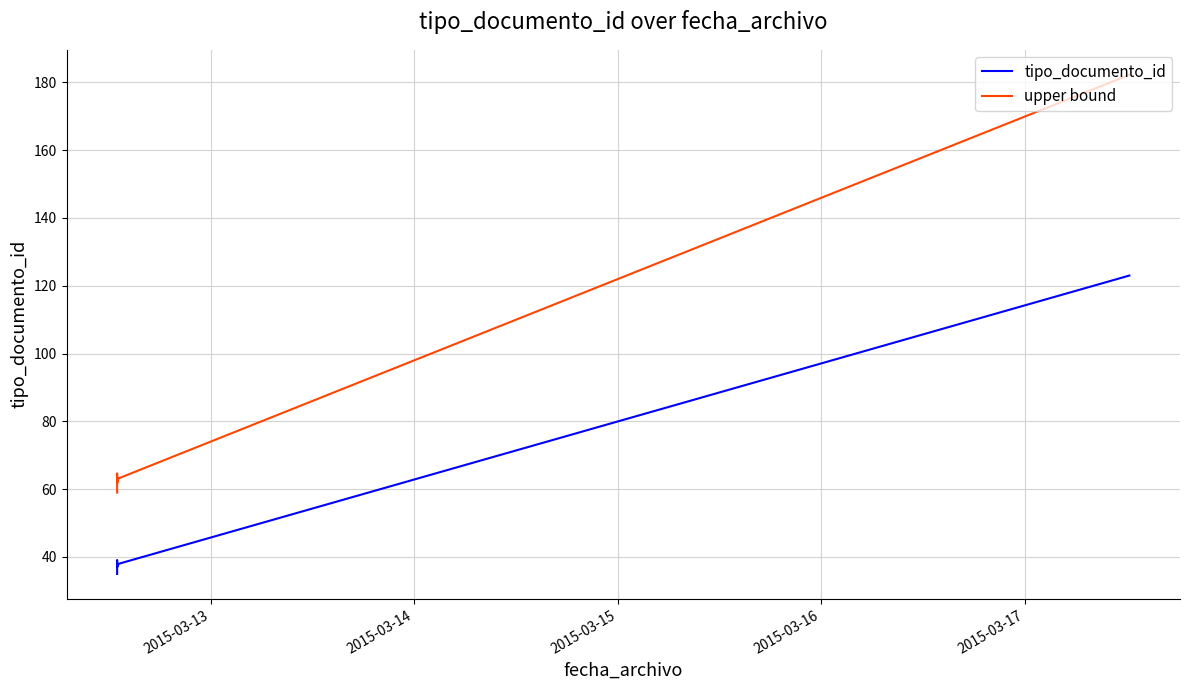

Which series has the widest spread of values?

upper bound